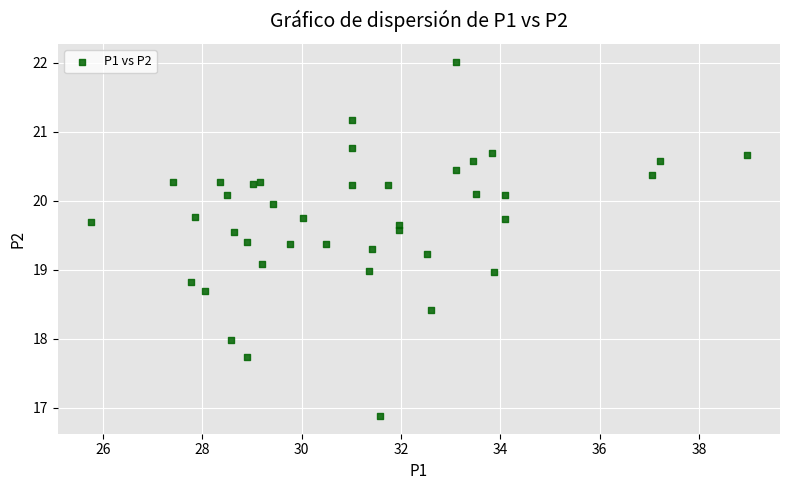

What is the range of X values (max minus min)?

13.2